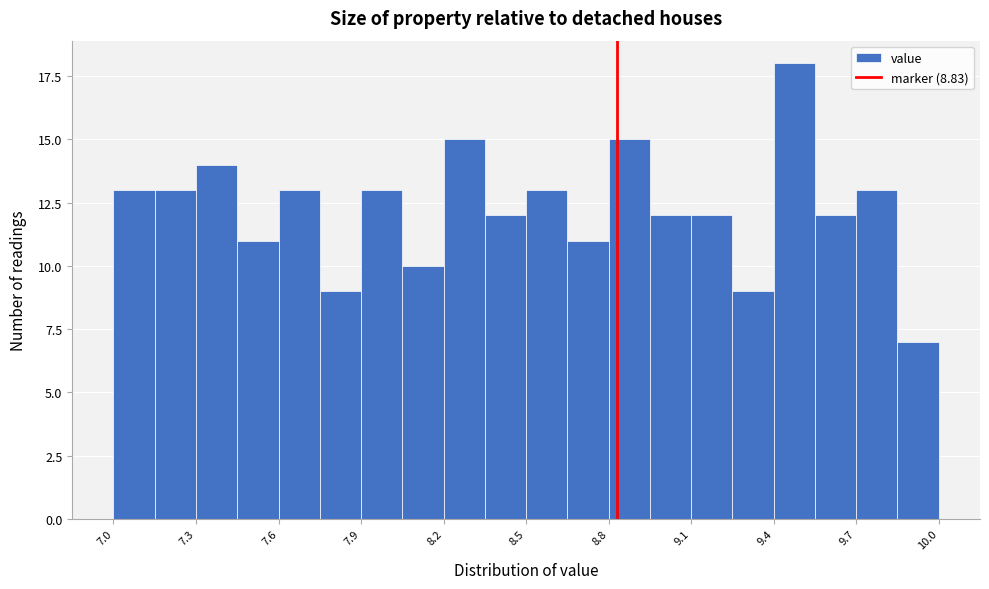

Around what value on the x-axis is the tallest bar? Give the approximate position of its centre, as read against the axis.

9.50